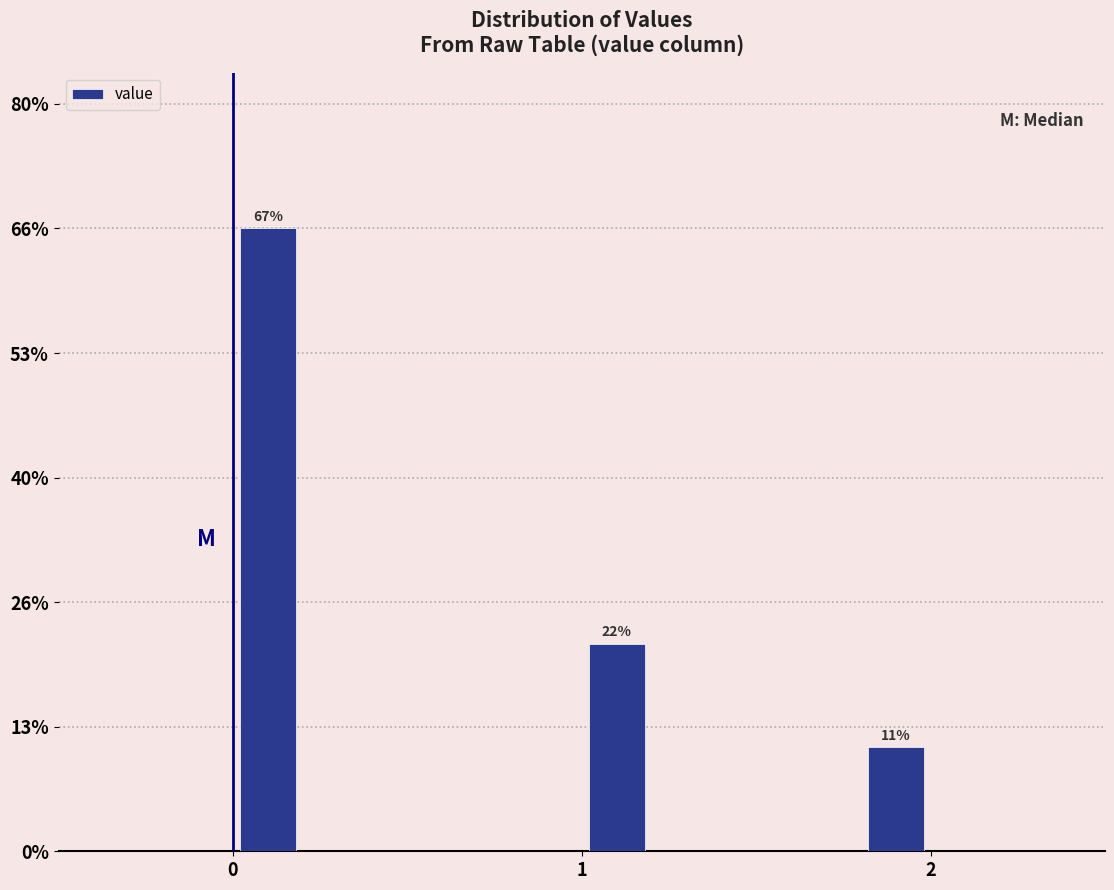

Read against the x-axis, roughly where is the centre of the tallest bar?

0.1